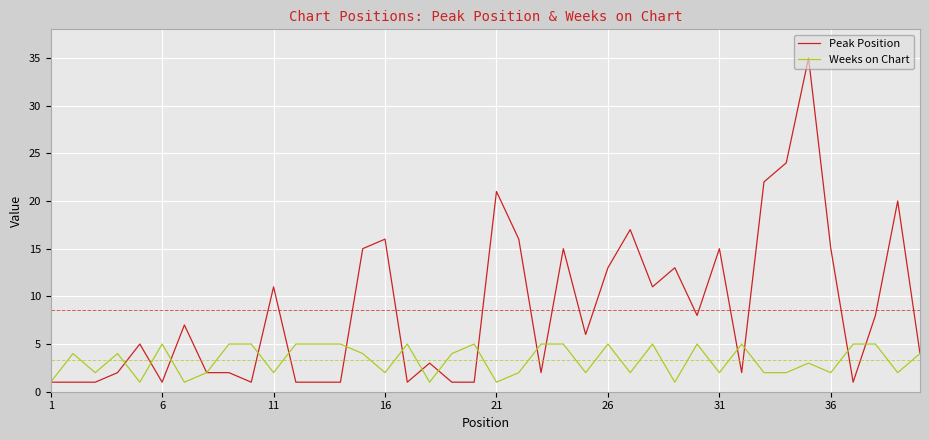

Which series has the widest spread of values?

Peak Position